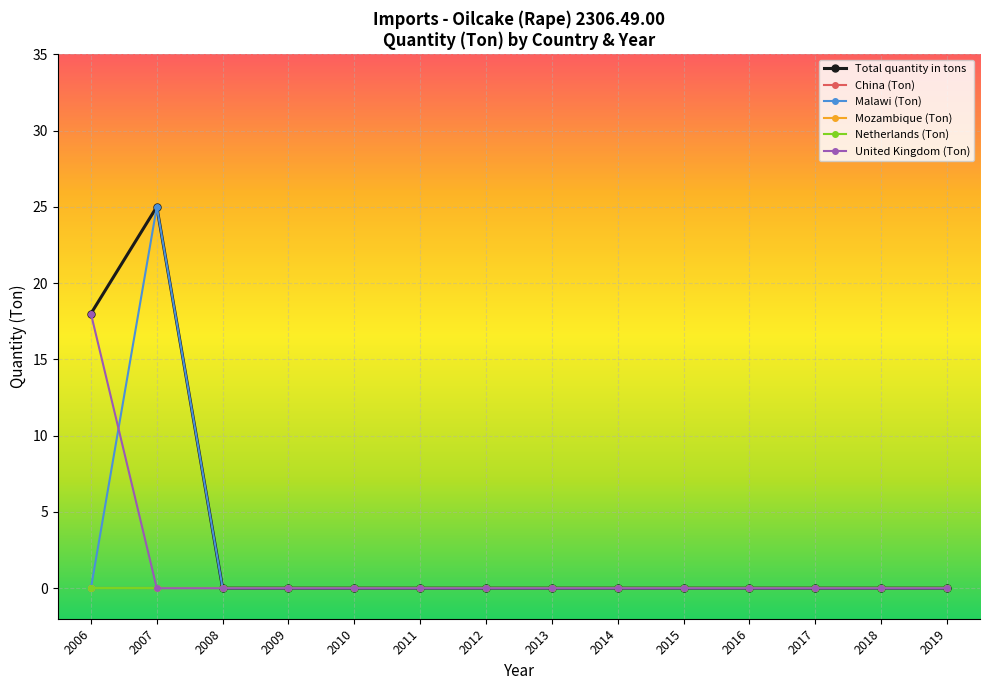

True or false: China (Ton) and Netherlands (Ton) cross at least once.

False